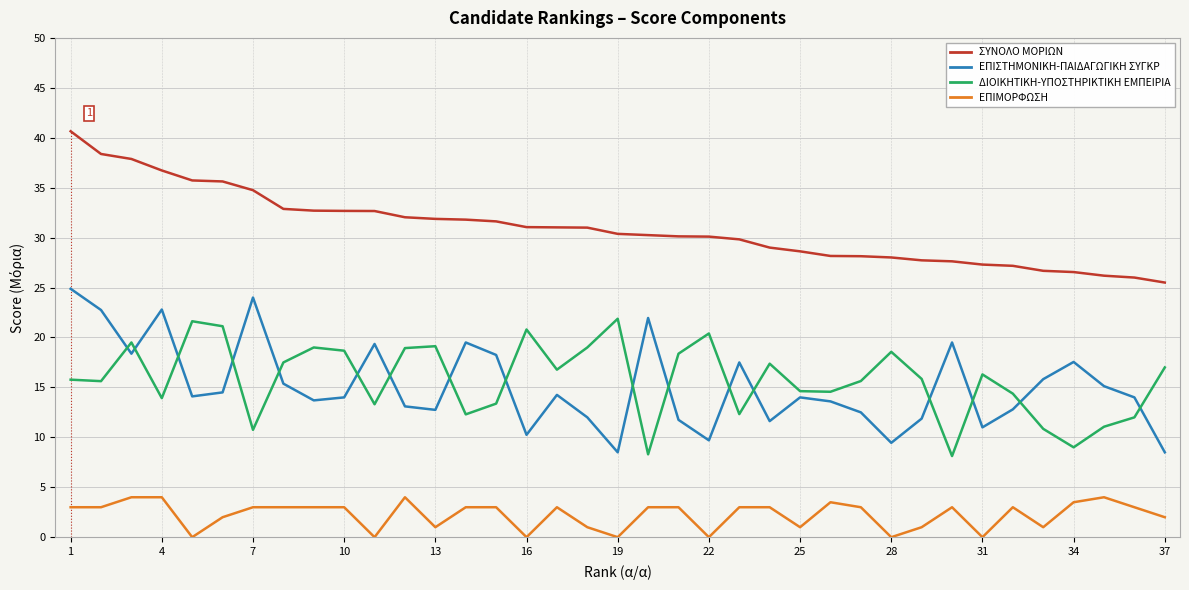

What is the sum of all ΕΠΙΜΟΡΦΩΣΗ values?

83.0